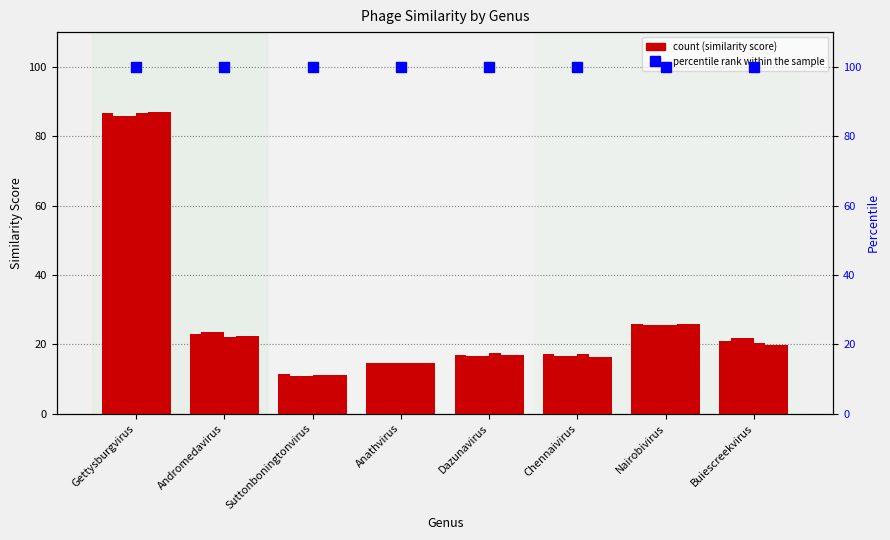

What is the value of the MW394467.1_268TH004 bar at the 2nd from the left?

22.2